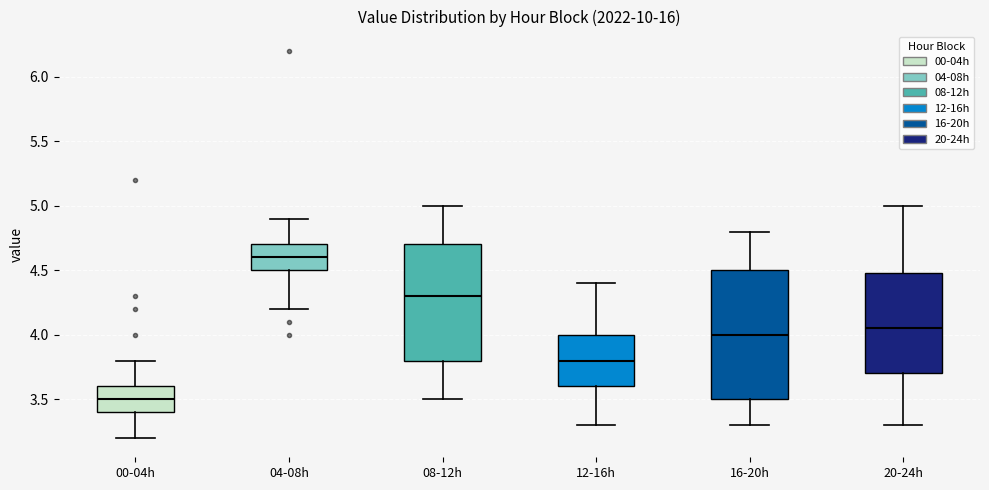

Which box's median line is the highest?

04-08h